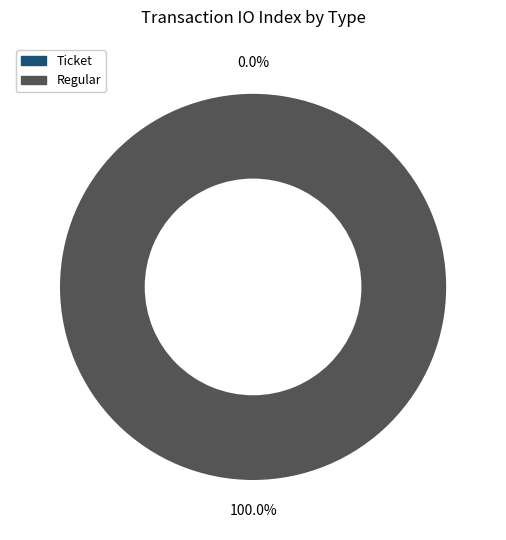

True or false: Regular accounts for 99% of the total.

False